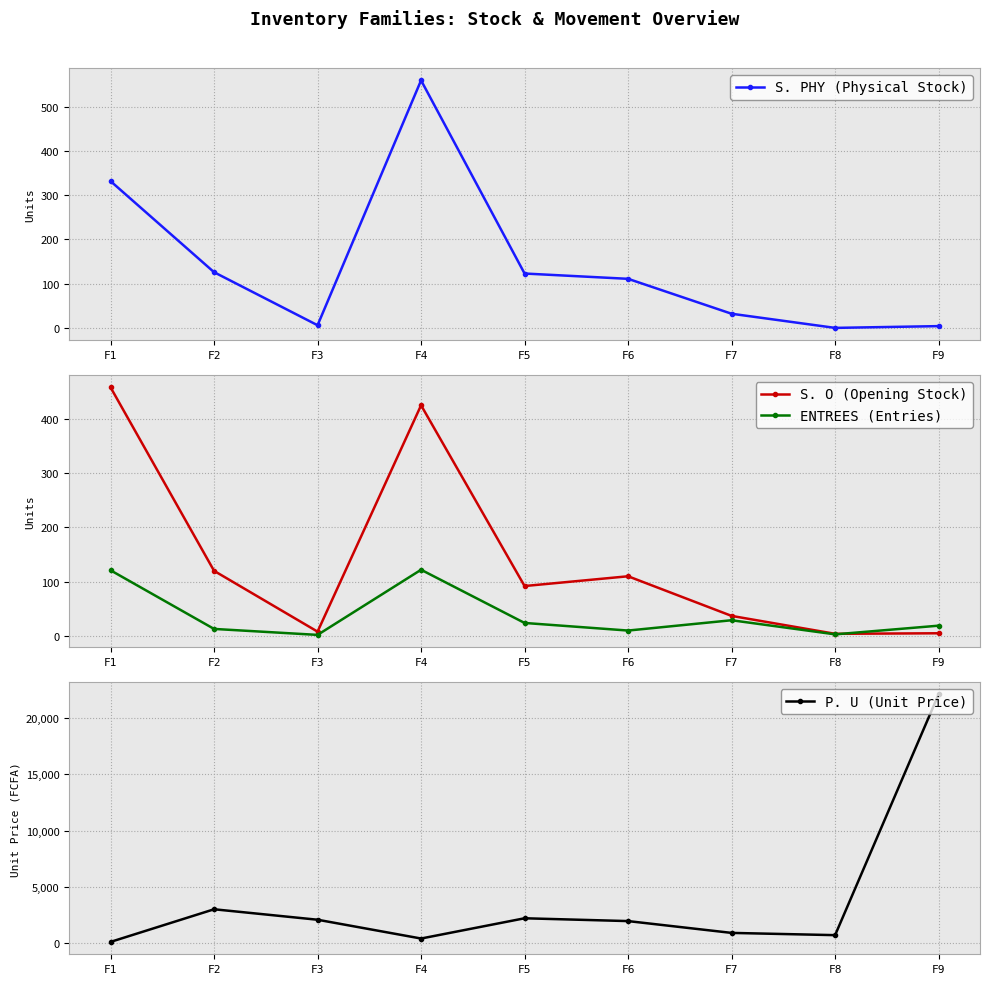

List the series in order of their peak value, highest first.

P. U (Unit Price), S. PHY (Physical Stock), S. O (Opening Stock), ENTREES (Entries)